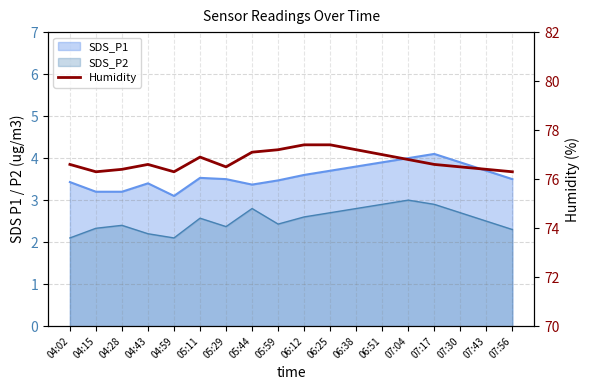

What is the sum of the values at 06:38 and 06:25?

154.6